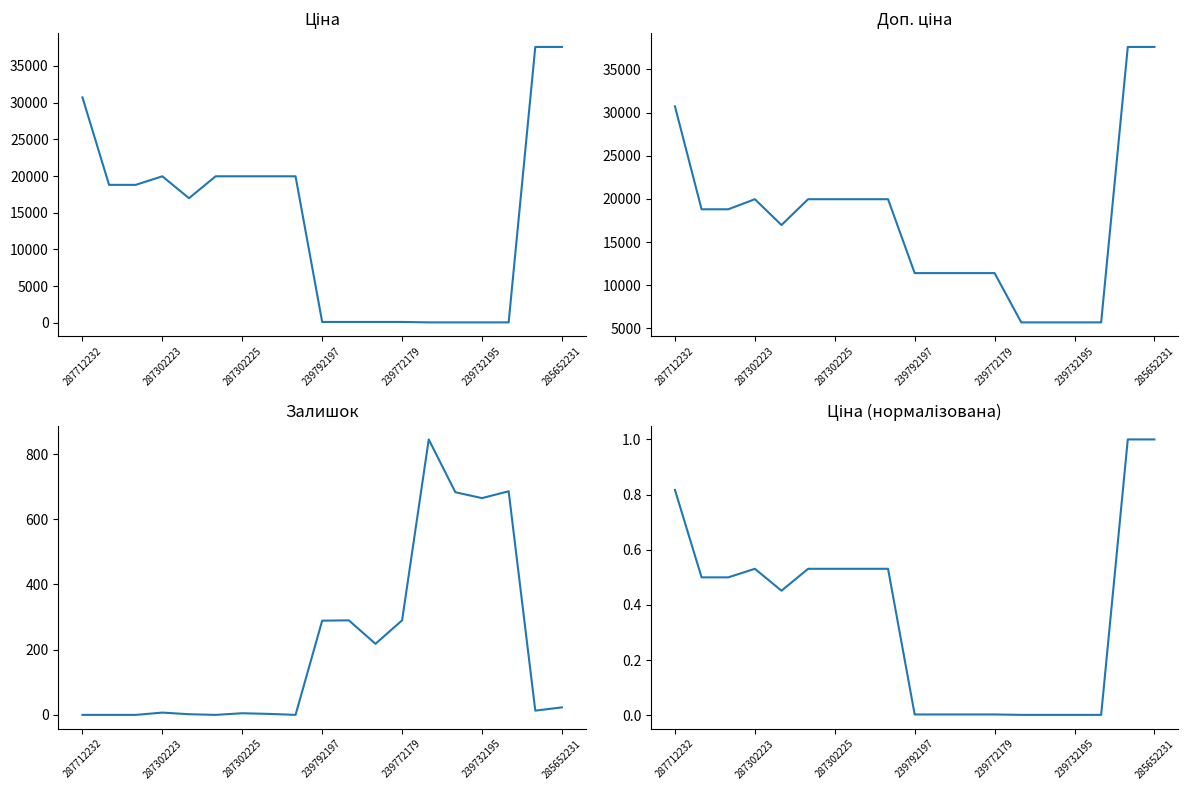

Is the value of Залишок at 10 greater than the value of Доп. ціна at 10?

No